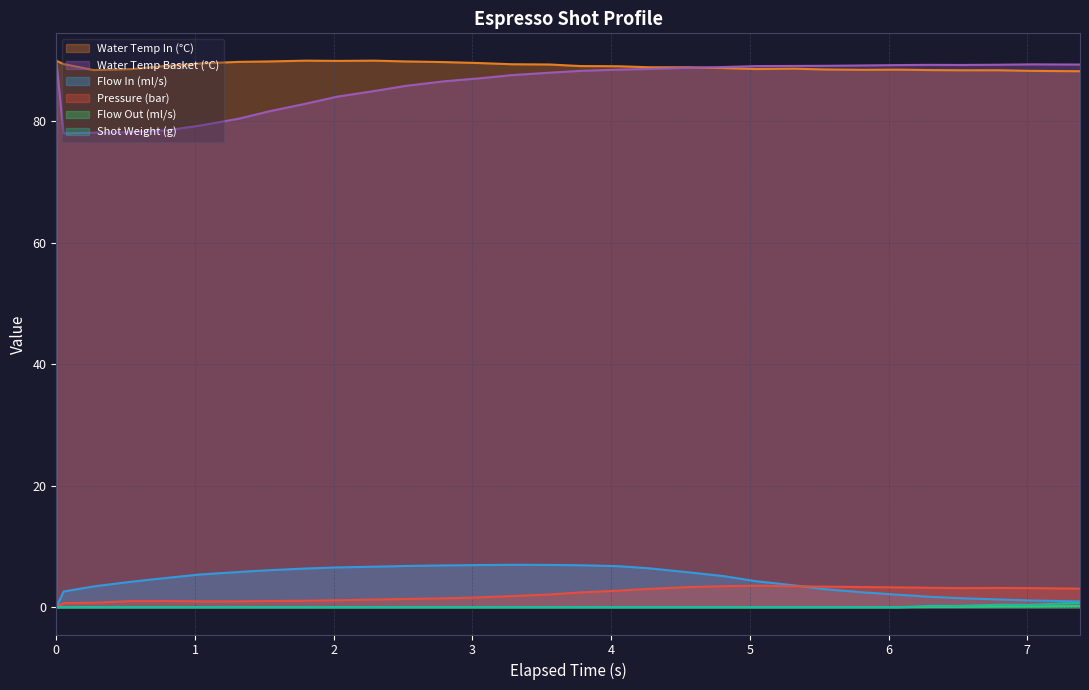

True or false: current_total_shot_weight has a value of 0.0 at 17.

True